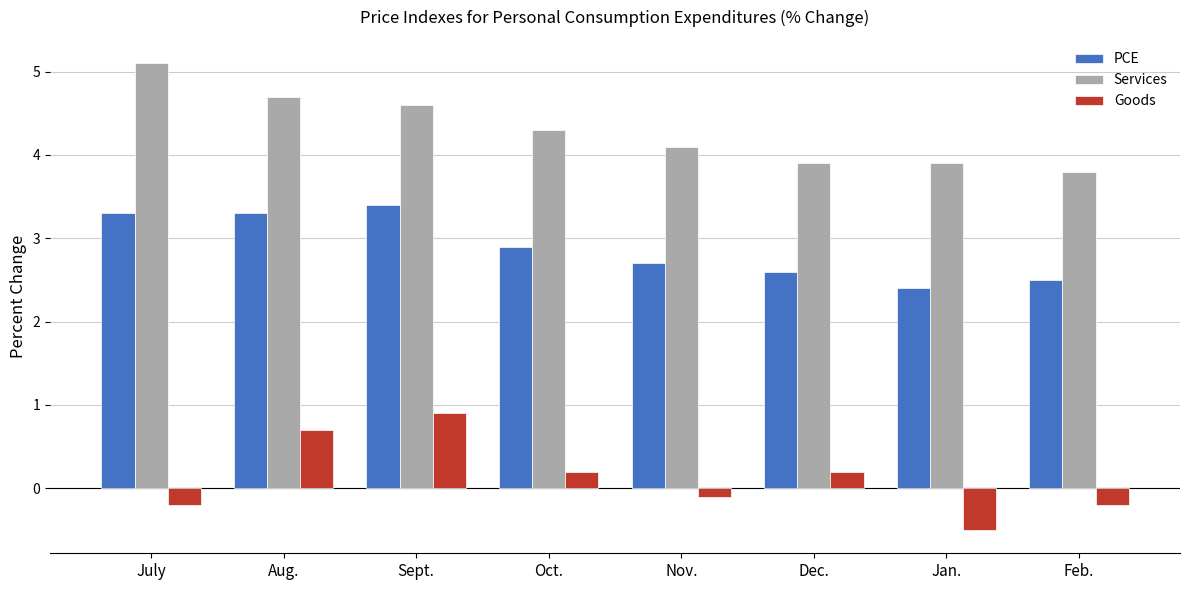

What is the difference between the Goods values at Sept. and Feb.?

1.1